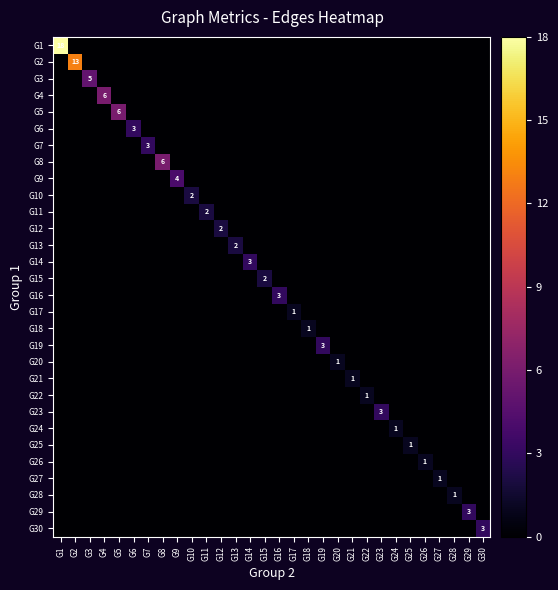

What is the difference between the maximum and minimum values in the G2 series?

13